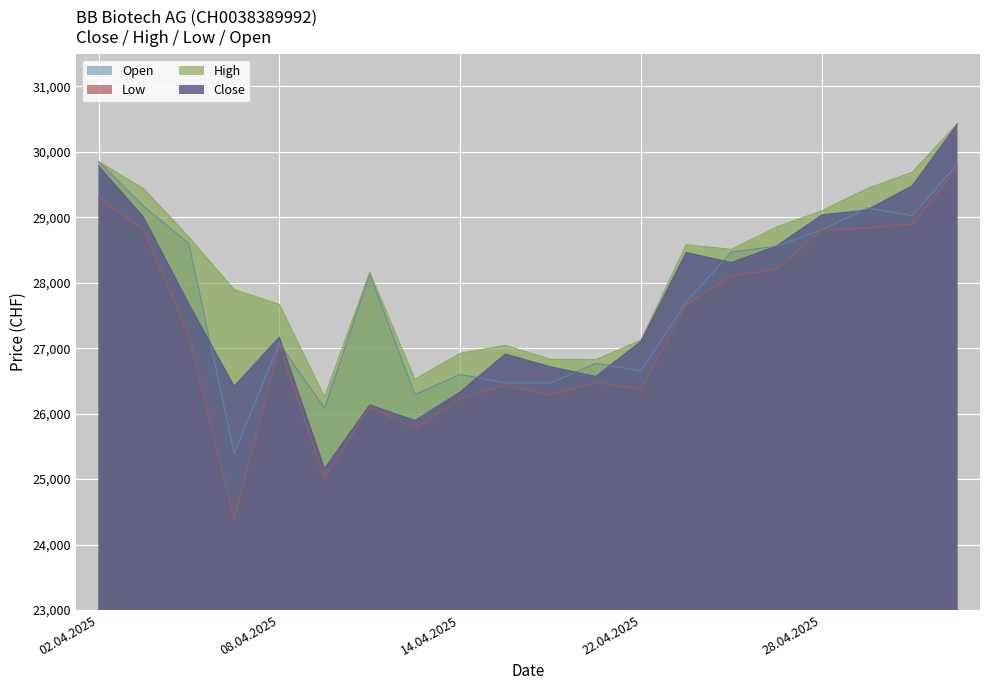

What is the difference between the highest and lowest values at 24.04.2025?

406